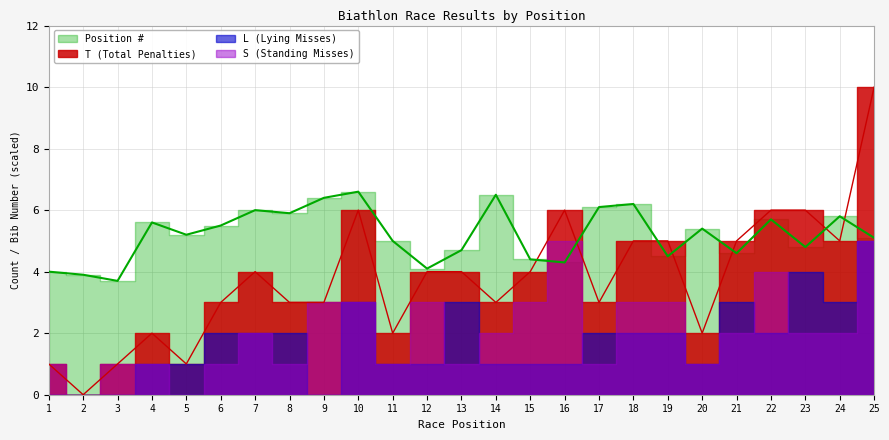

Does the chart display data point markers on the line(s)?

No